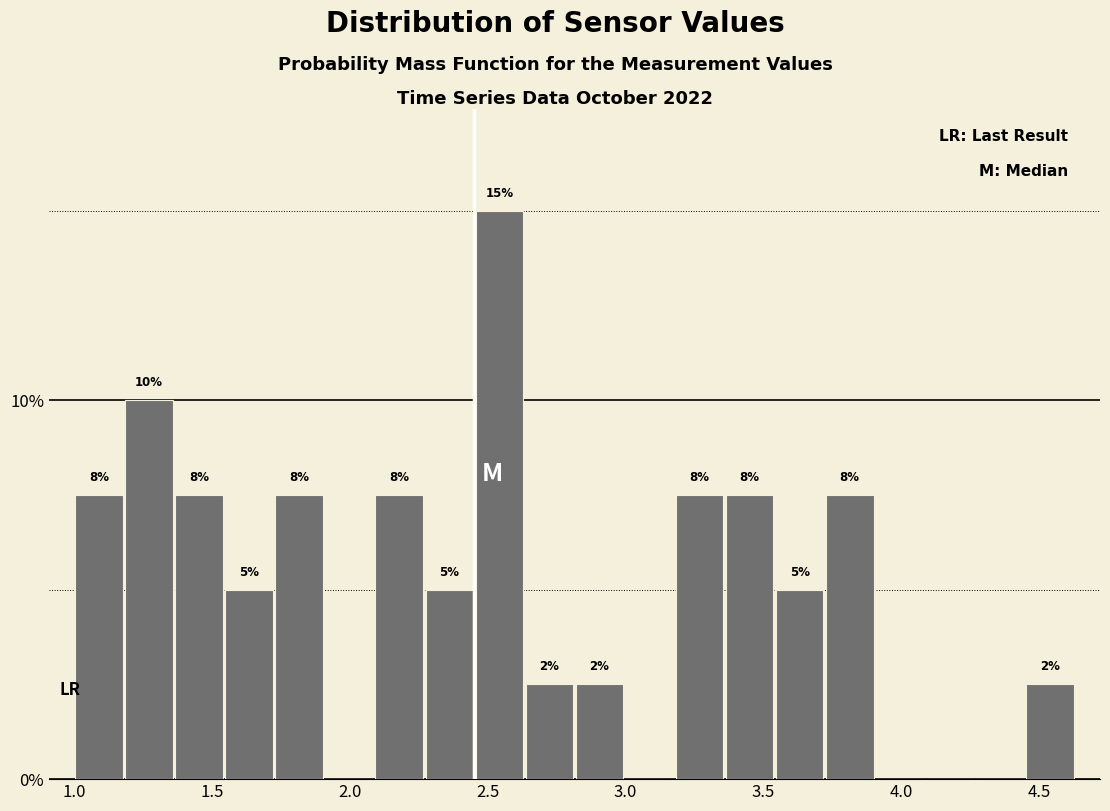

Around what value on the x-axis is the tallest bar? Give the approximate position of its centre, as read against the axis.

2.55